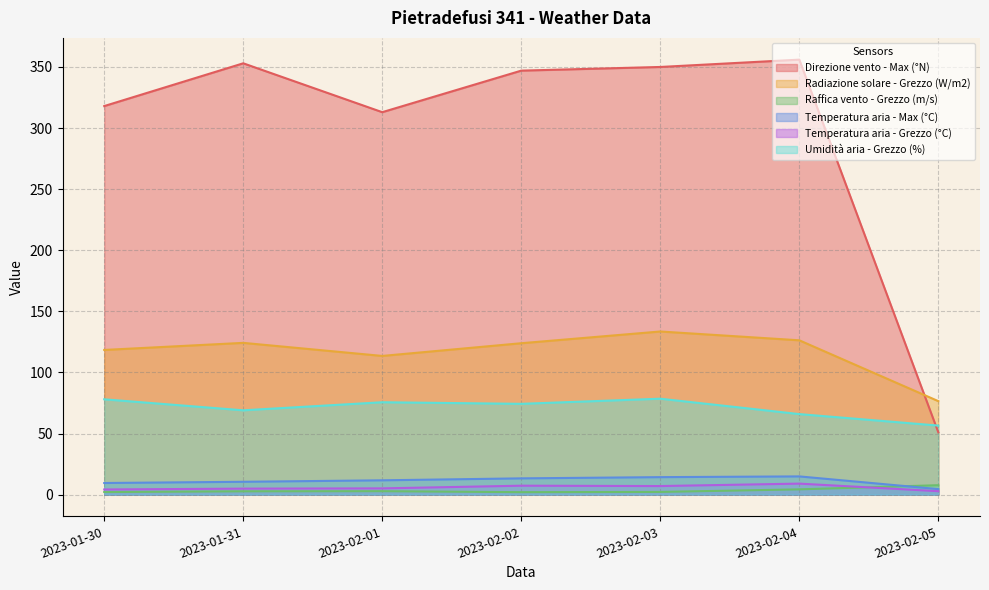

What is the maximum value for Radiazione solare - Grezzo (W/m2)?

133.5